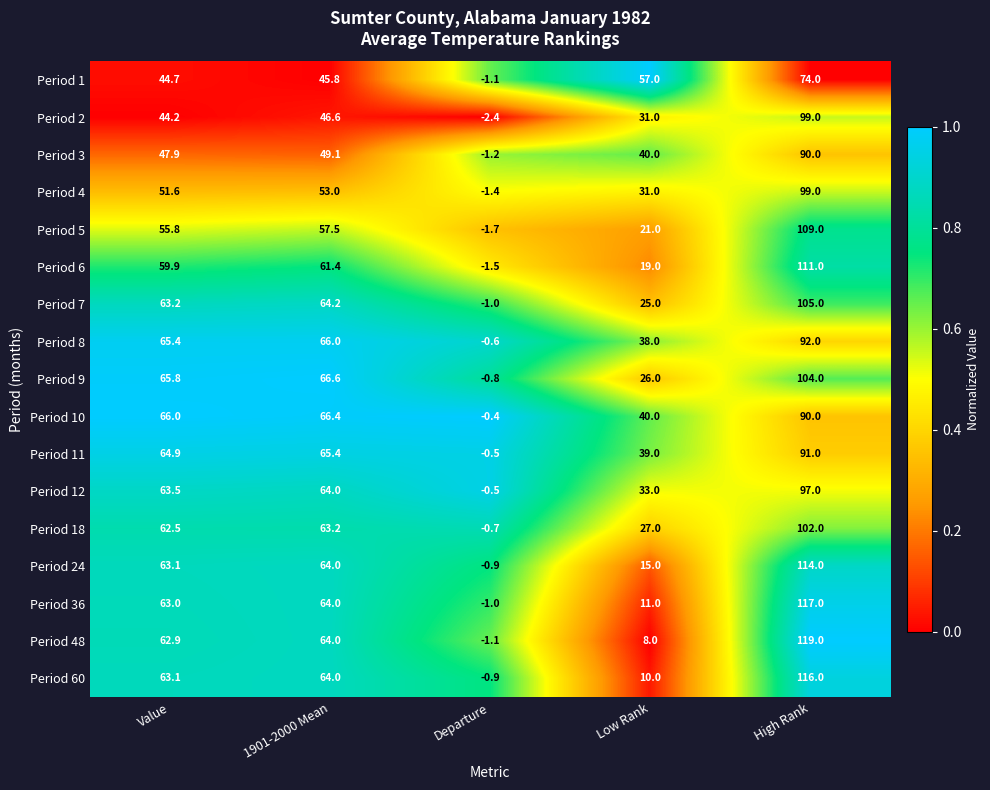

At which category does the chart reach its minimum across all series?

Departure